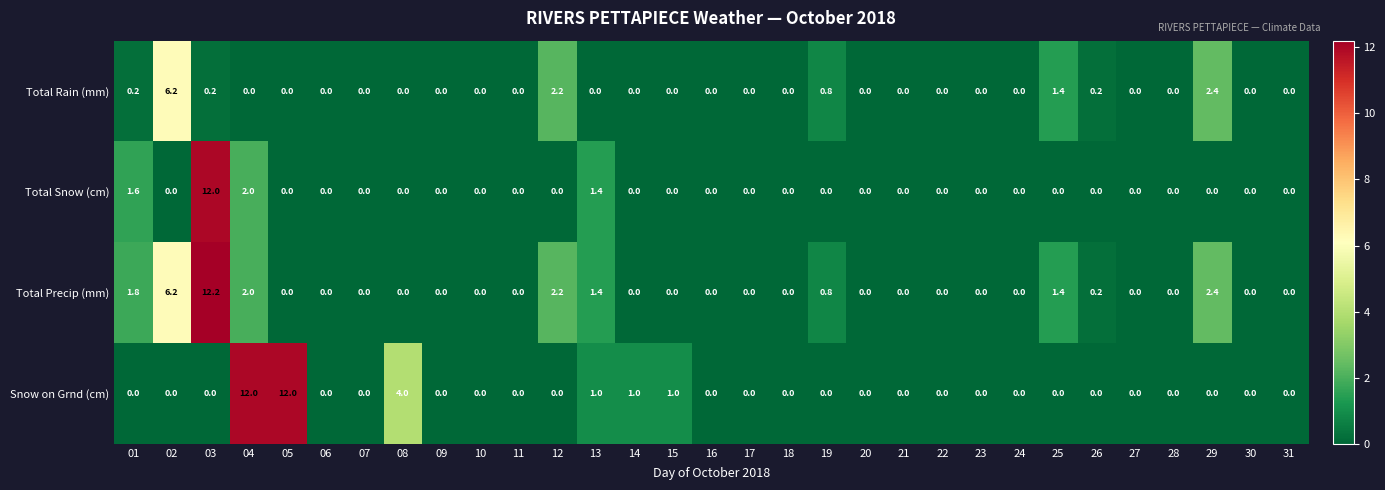

At which category is the sum across all series the highest?

03